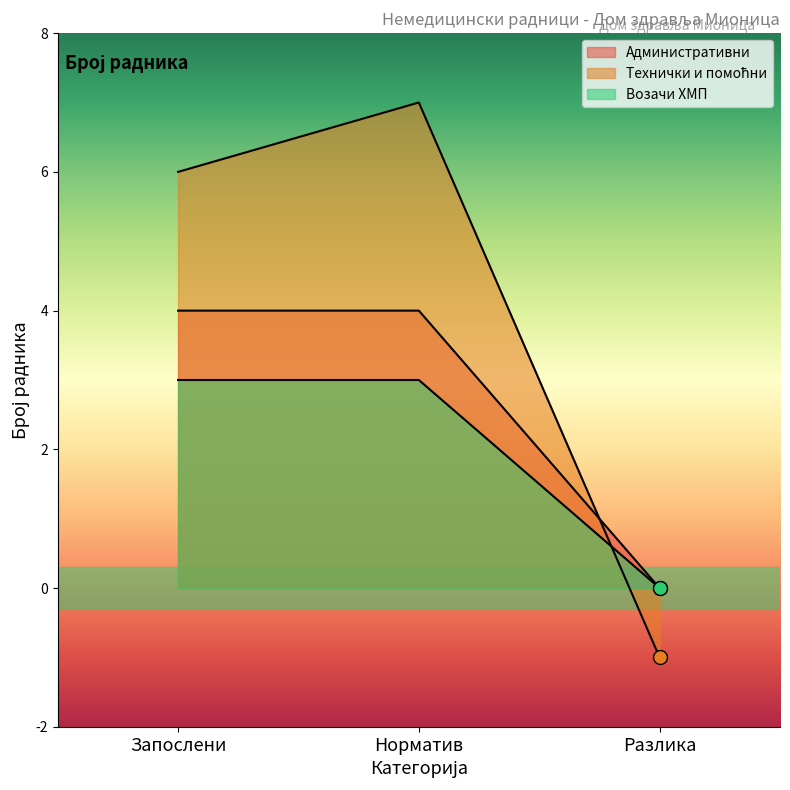

Rank the series by their average value, from lowest to highest.

Возачи ХМП, Административни, Технички и помоћни